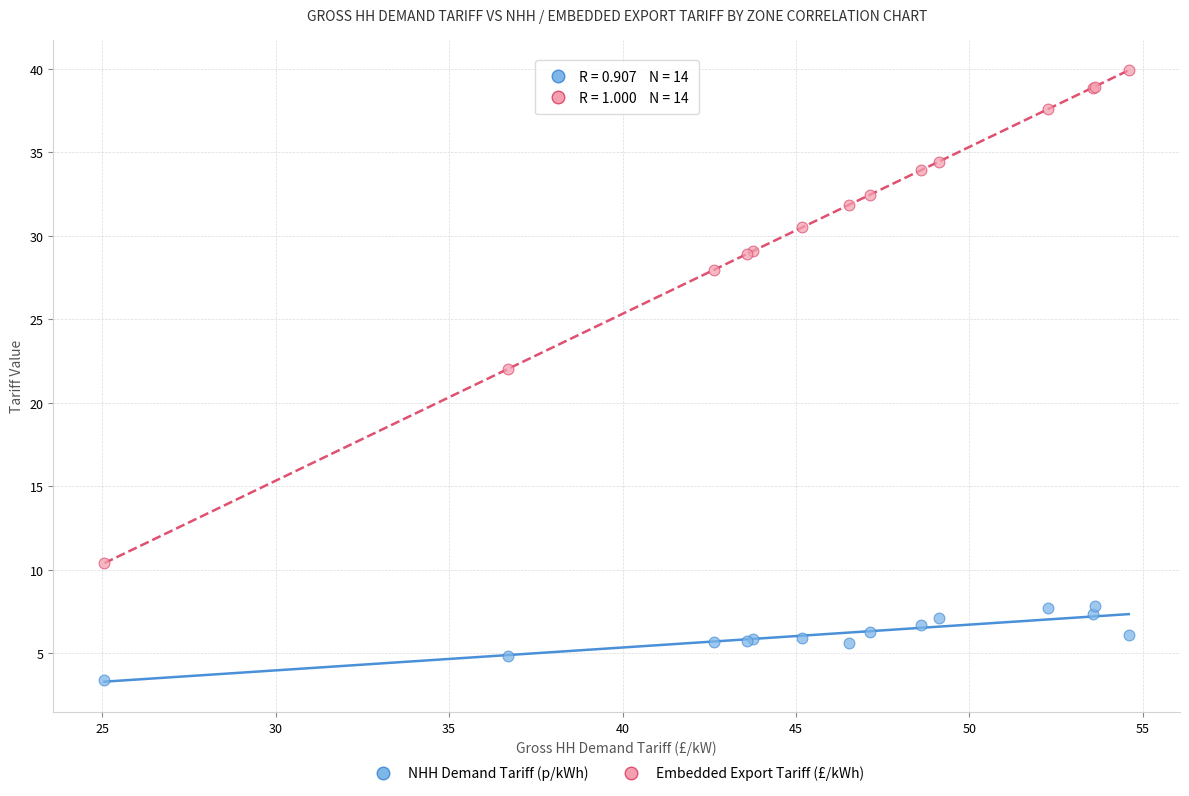

Across all series, what Y value is closest to 21?

22.0